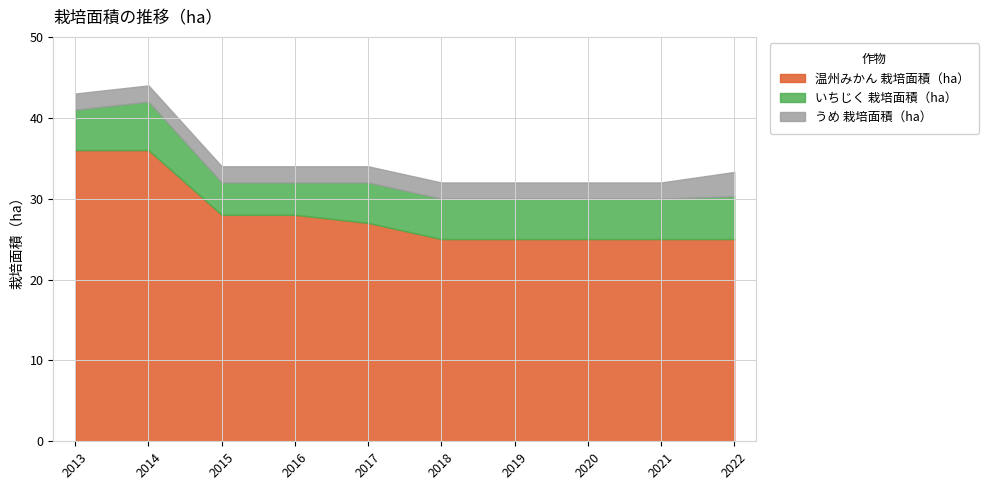

How many series are shown in this chart?

3